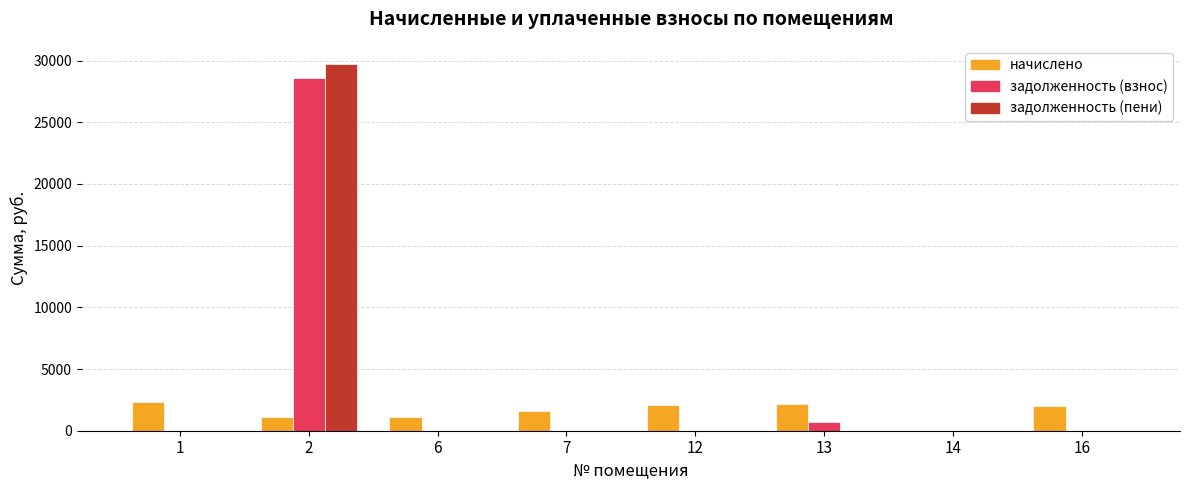

The value of задолженность (взнос) at 16 is 19064.1. True or false?

False